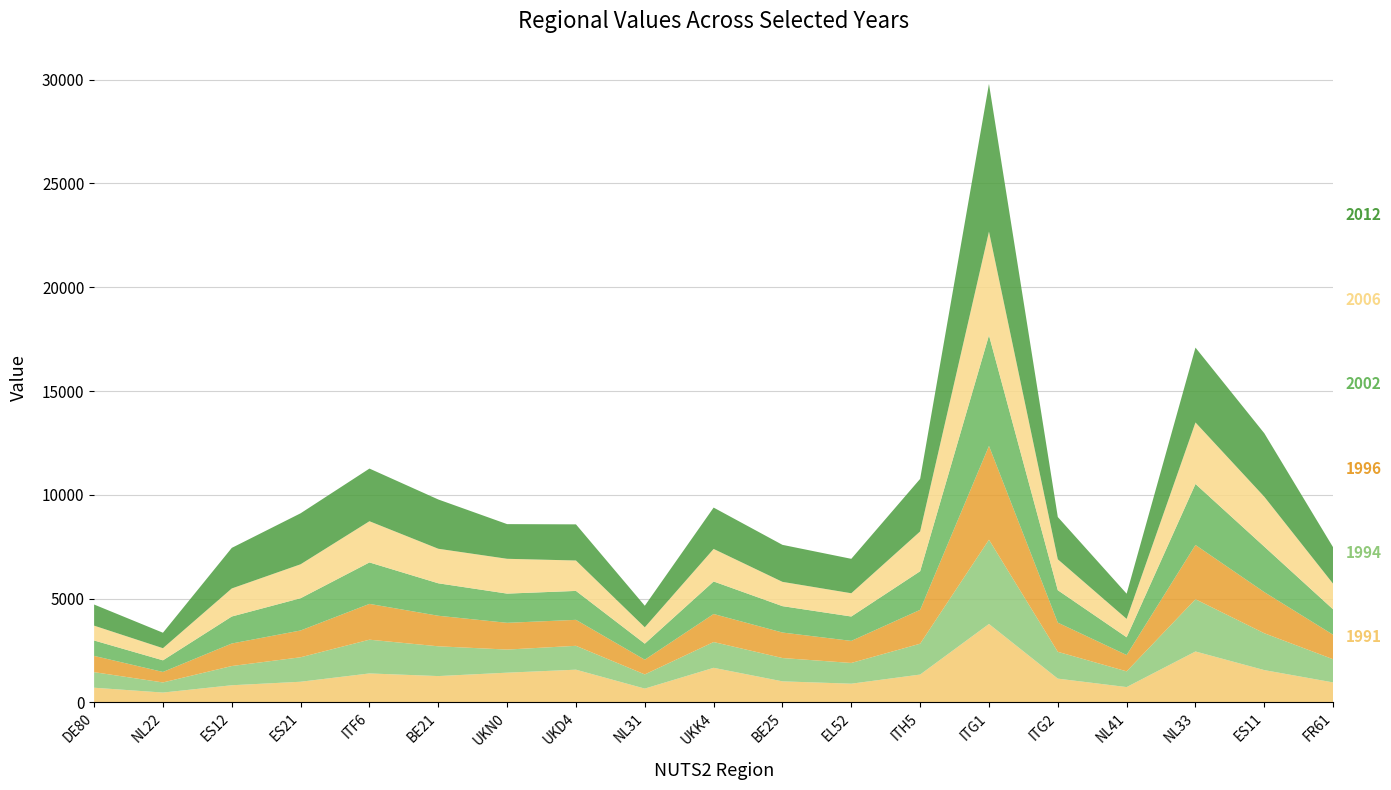

Reading left to right, what are all the values shown in this chart?

1991: 708	475	827	996	1396	1269	1433	1577	666	1667	1015	902	1342	3780	1146	739	2454	1557	963
1994: 750	487	926	1179	1626	1434	1113	1150	683	1242	1123	999	1487	4058	1292	758	2517	1775	1116
1996: 783	506	1085	1291	1725	1472	1289	1251	709	1351	1229	1063	1631	4519	1405	787	2614	1982	1180
2002: 743	560	1301	1554	1997	1564	1407	1394	773	1567	1271	1175	1860	5329	1563	855	2939	2191	1223
2006: 714	584	1351	1635	1985	1664	1677	1465	788	1567	1170	1120	1917	4996	1489	885	2963	2403	1233
2012: 1018	745	1955	2457	2537	2374	1671	1741	1038	1992	1783	1659	2532	7115	2036	1214	3606	3058	1755